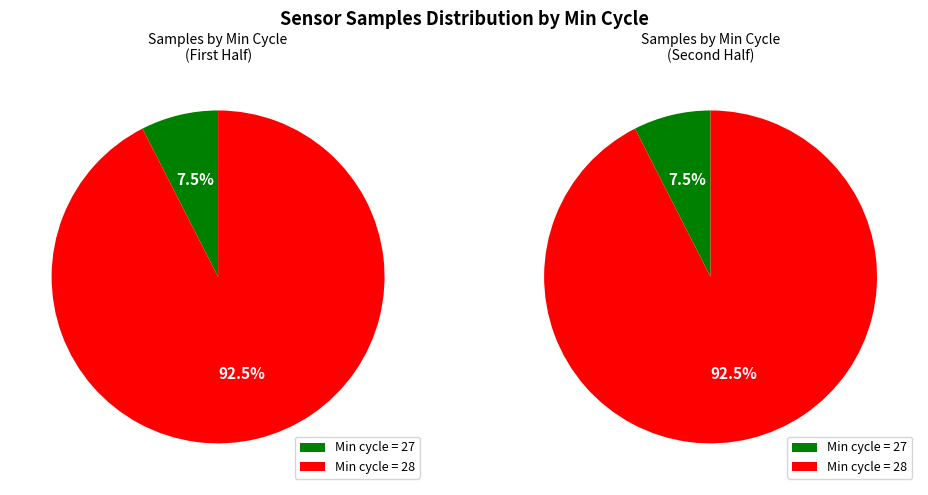

Which has a higher value, 28 or 28?

28